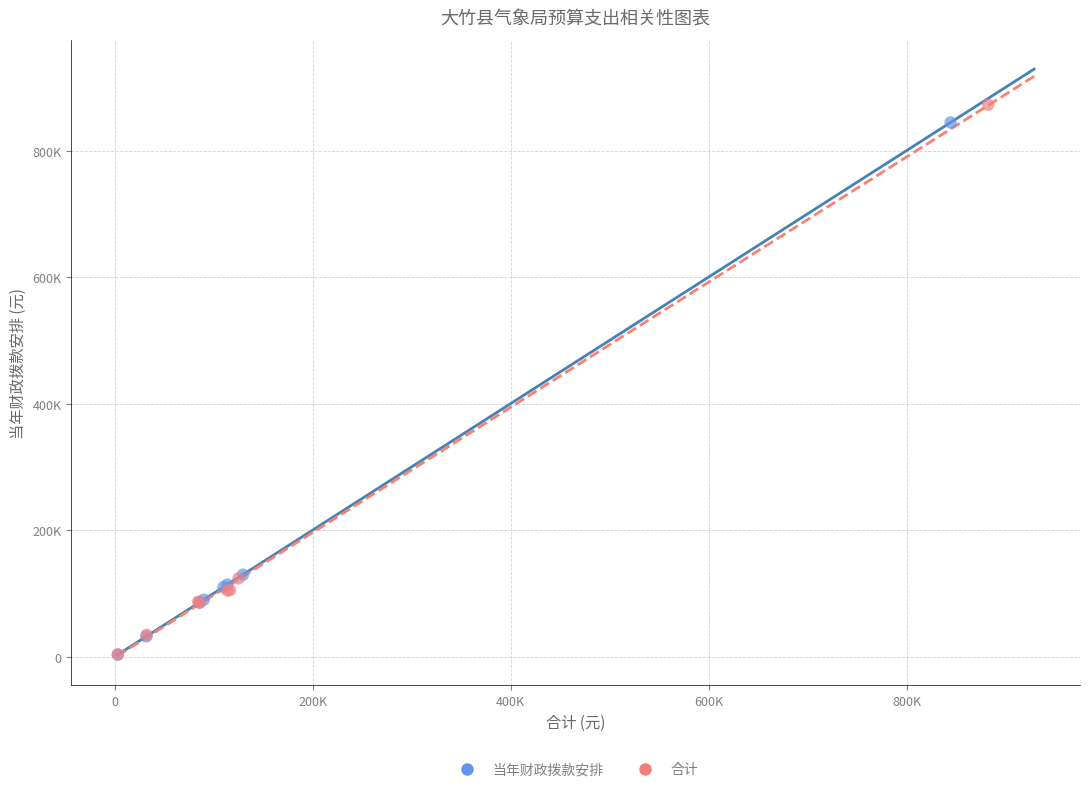

Which series has the largest Y range (max minus min)?

合计